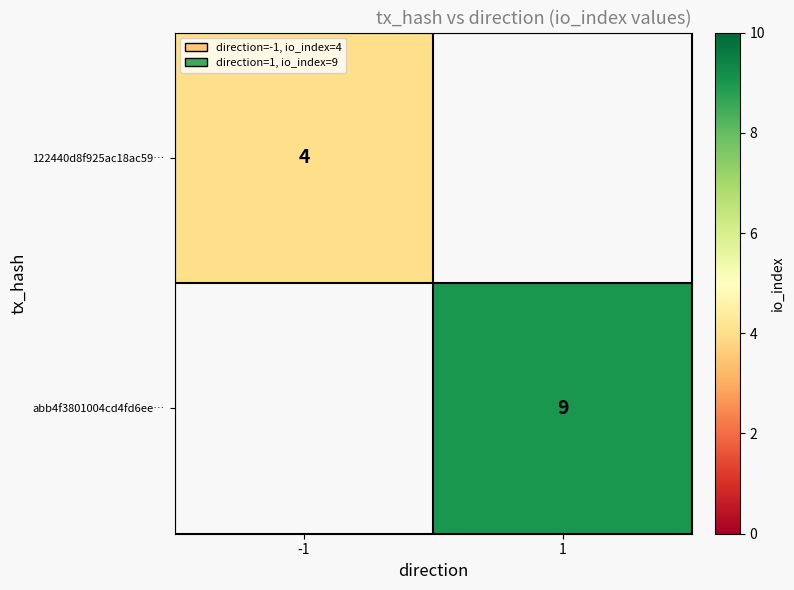

What is the maximum value shown in the chart?

9.0